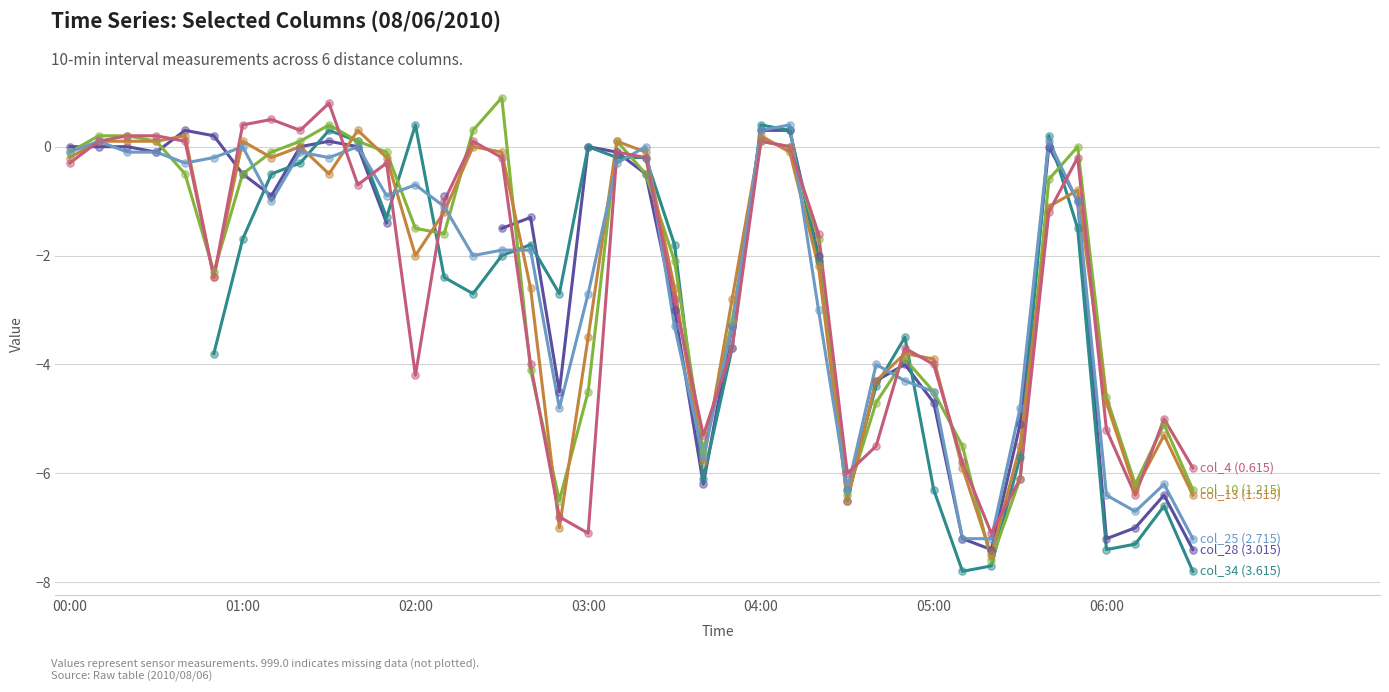

What are all the series names shown in the legend?

col_28 (3.015), col_34 (3.615), col_10 (1.215), col_13 (1.515), col_25 (2.715), col_4 (0.615)